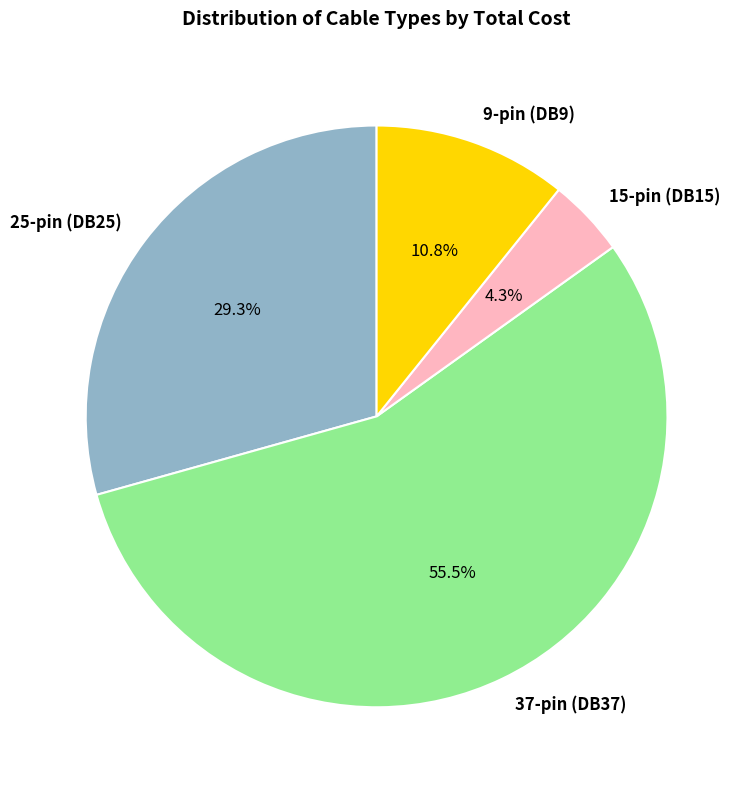

How many segments does this pie chart have?

4